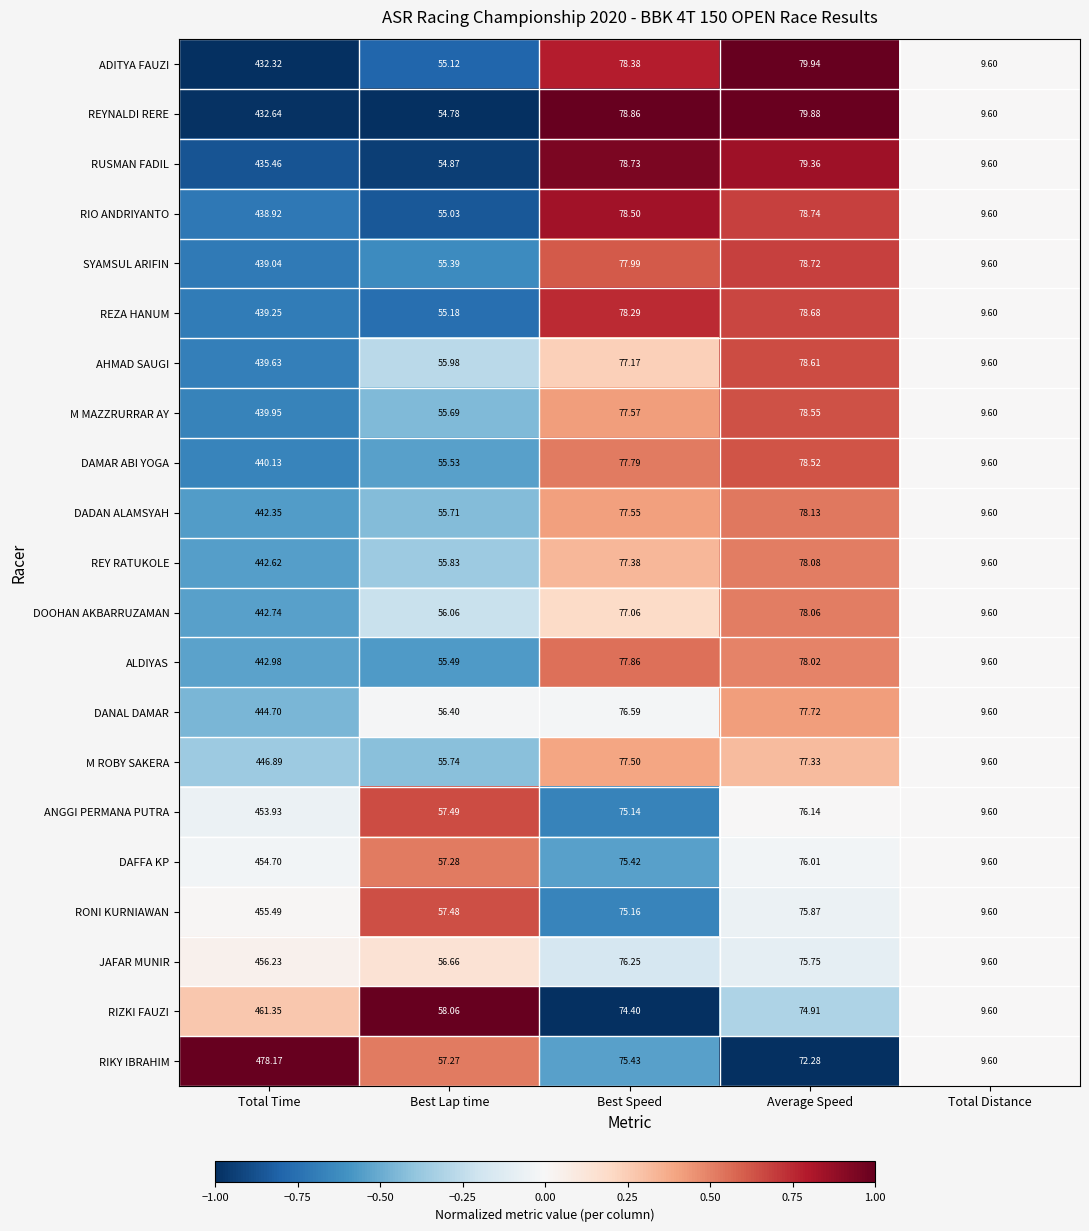

Which series has the largest total across all categories?

RIKY IBRAHIM